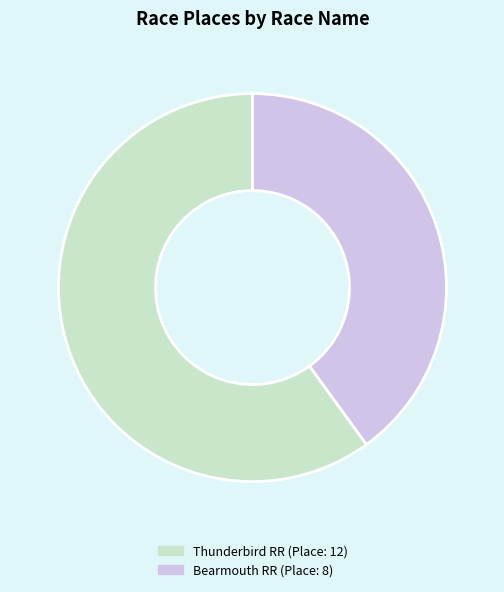

Does any single category account for the majority?

Yes